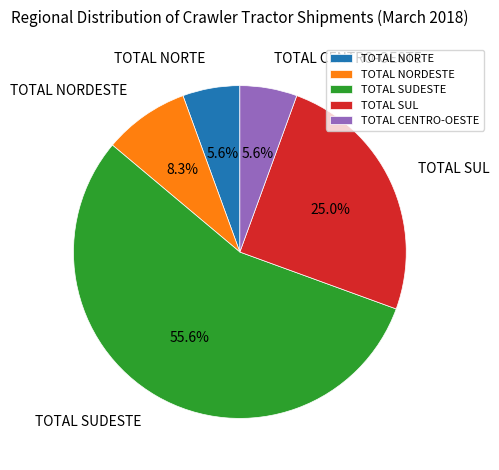

What percentage is the TOTAL SUDESTE slice, to the nearest percent?

56%